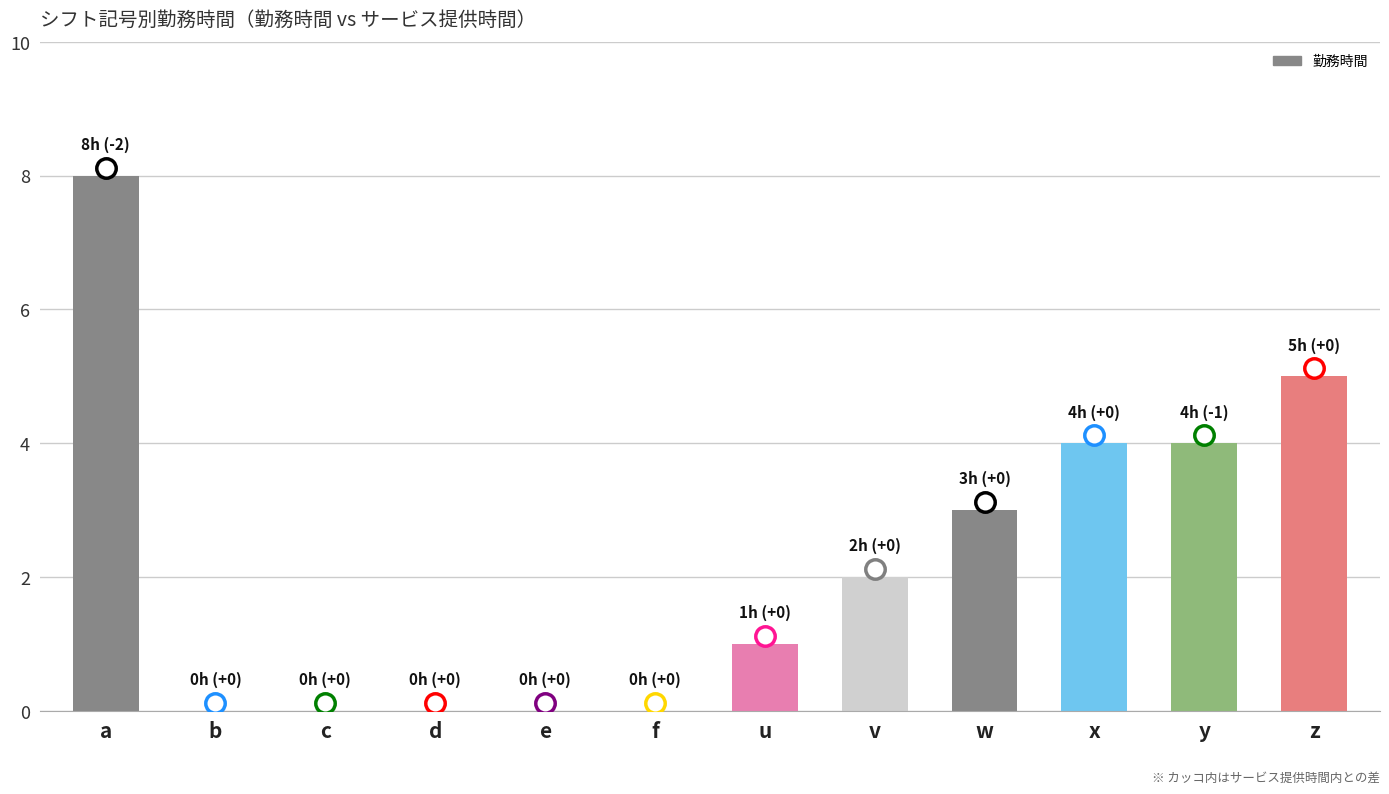

Read the value at w.

3